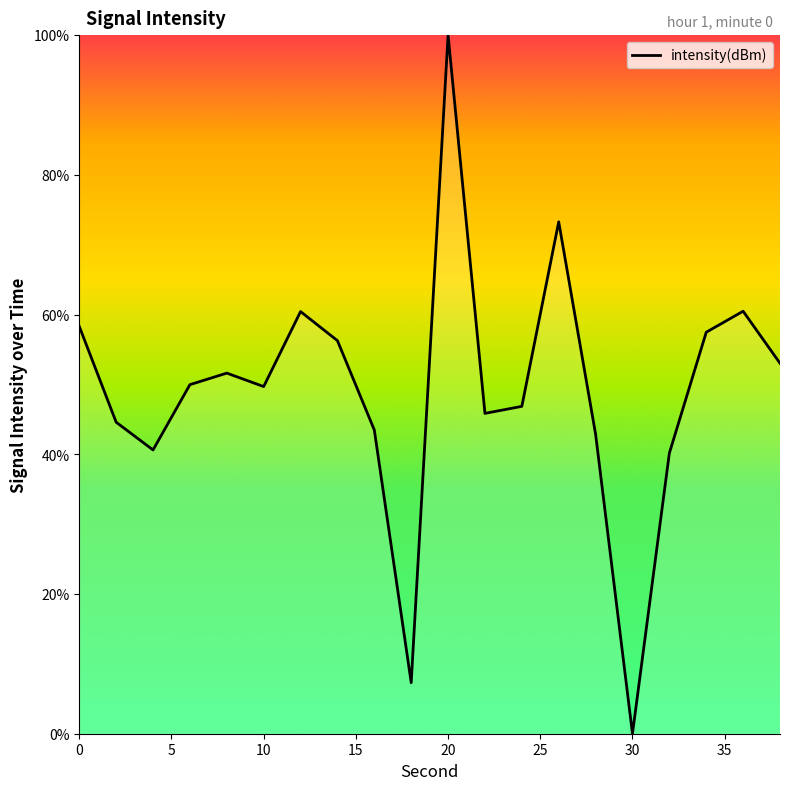

What is the greatest value displayed?

100.0